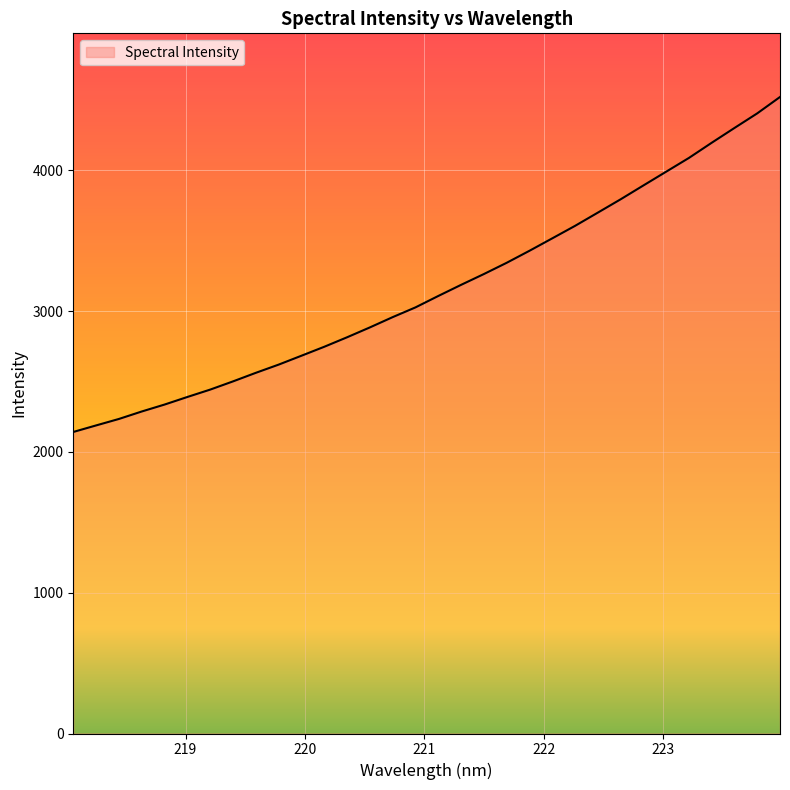

What is the maximum value shown in the chart?

4521.0